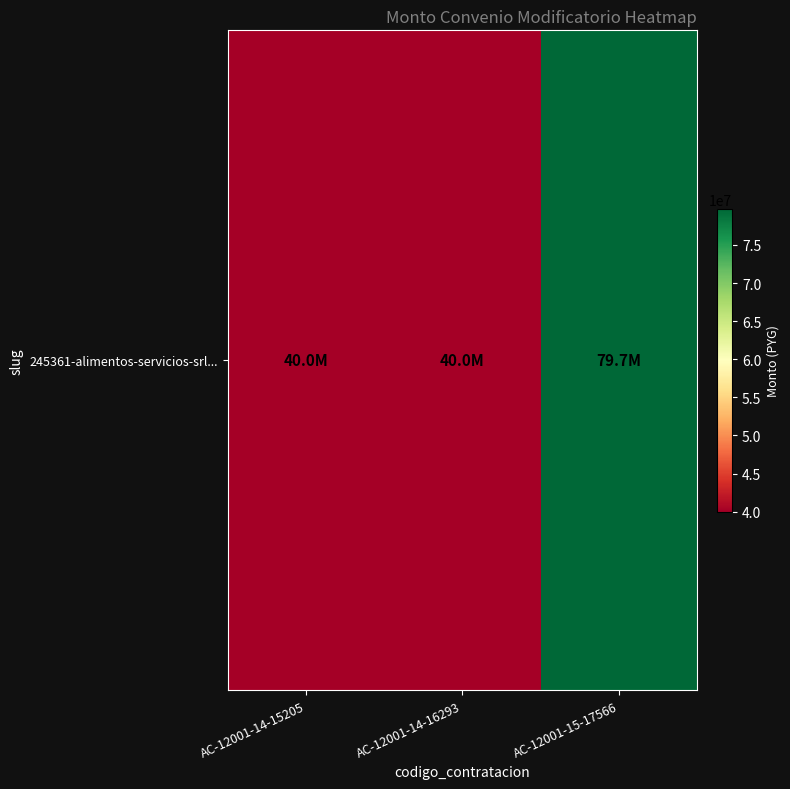

Rank the categories by value from highest to lowest.

AC-12001-15-17566, AC-12001-14-15205, AC-12001-14-16293